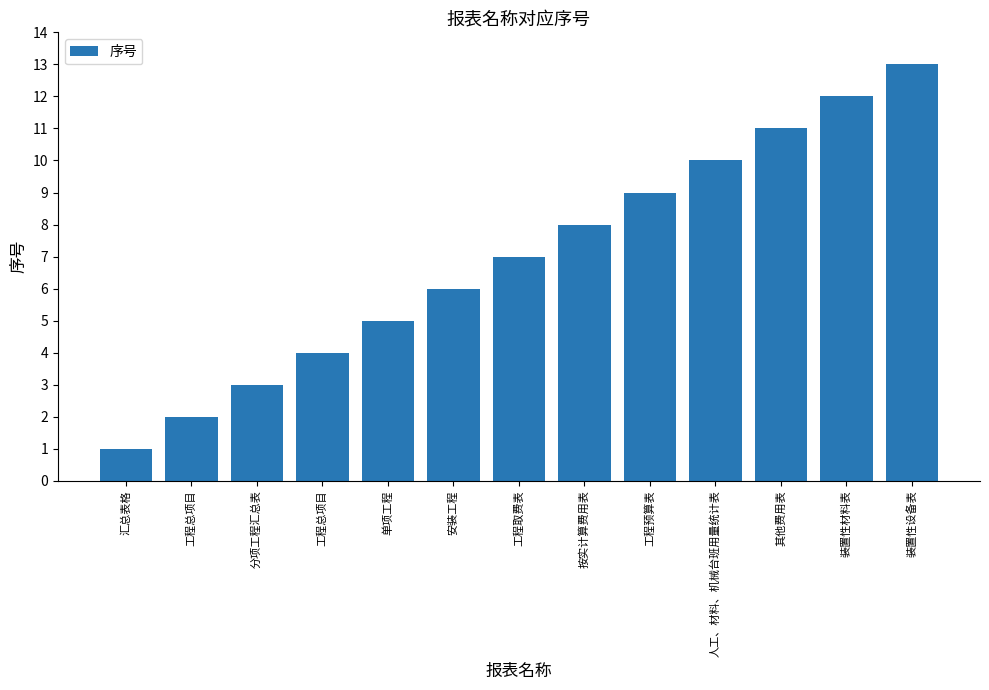

Reading left to right, transcribe all the data shown in this chart.

1	2	3	4	5	6	7	8	9	10	11	12	13